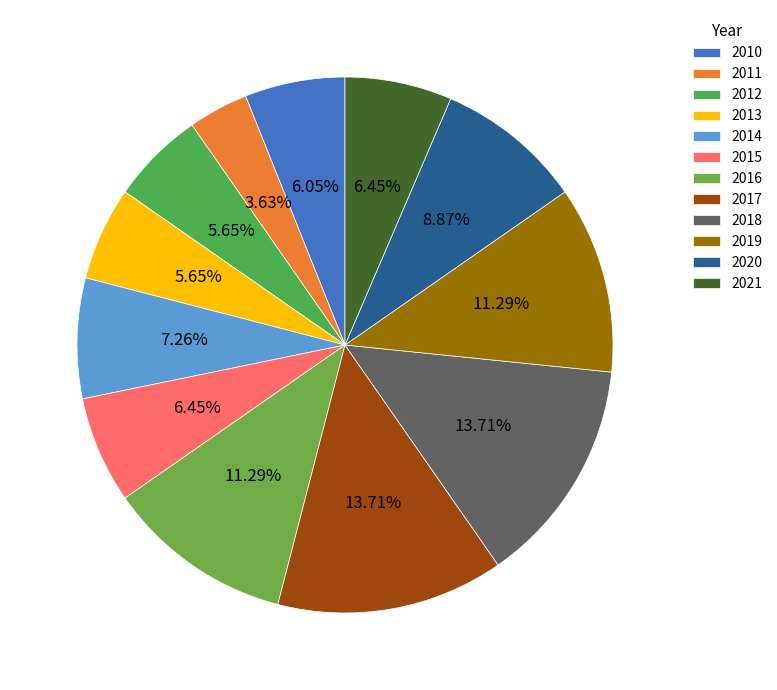

To the nearest percent, what percentage of the pie is 2021?

6%